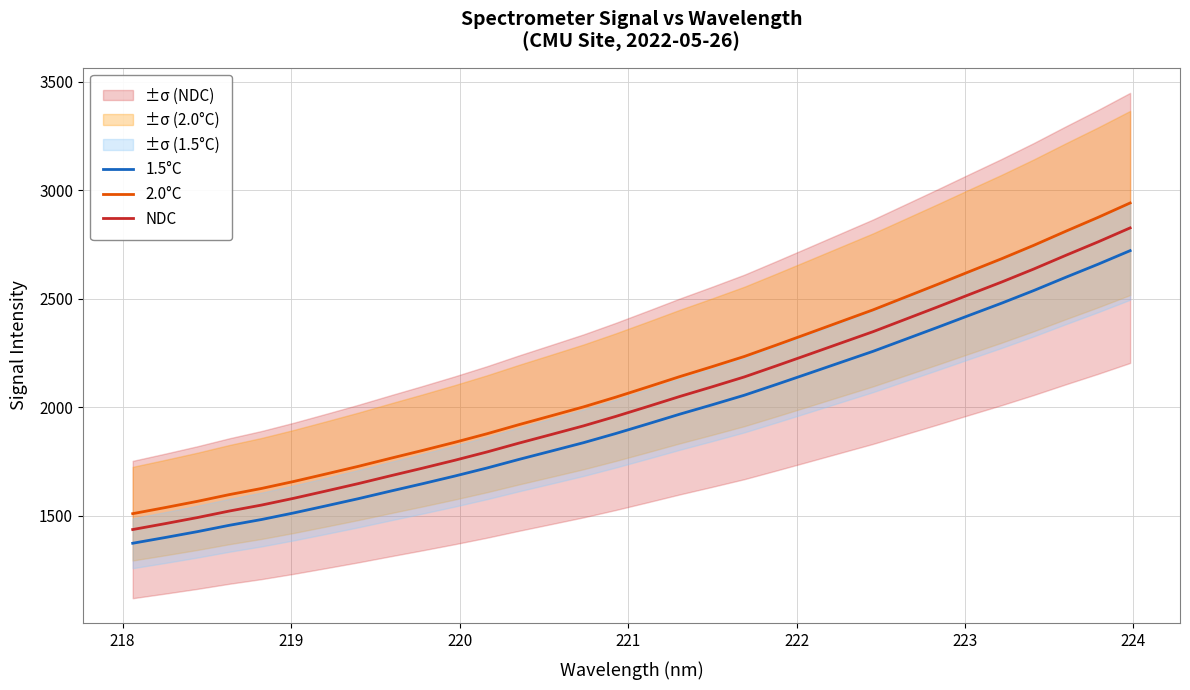

What is the minimum value for NDC?

1437.2